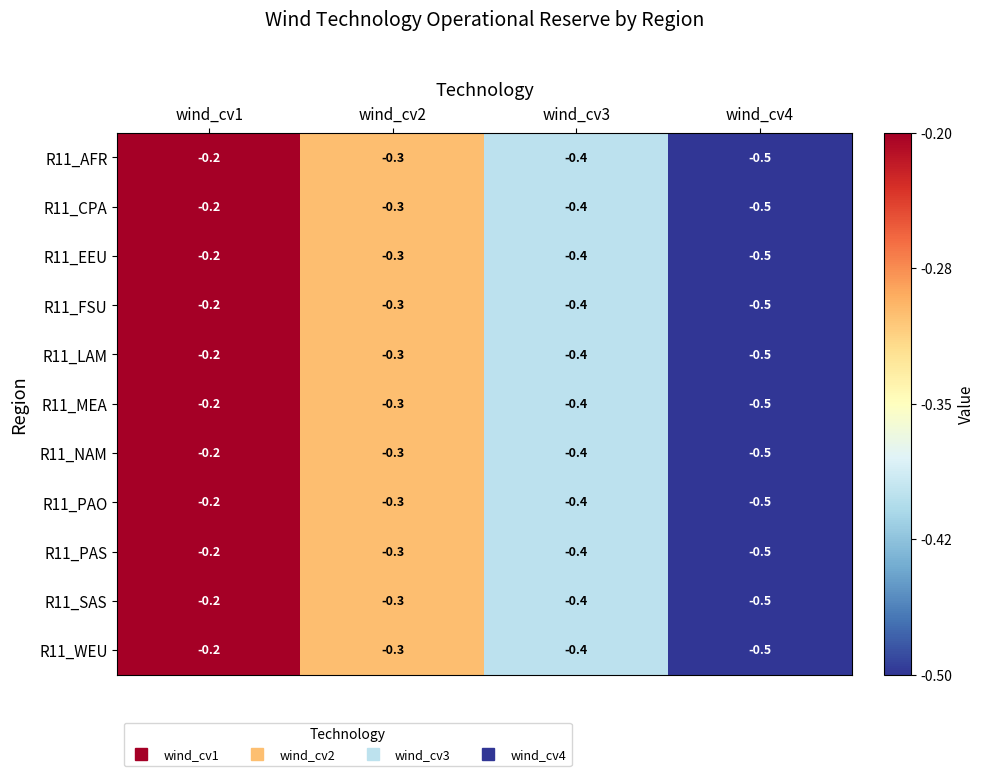

Which category has the highest value across all series?

wind_cv1